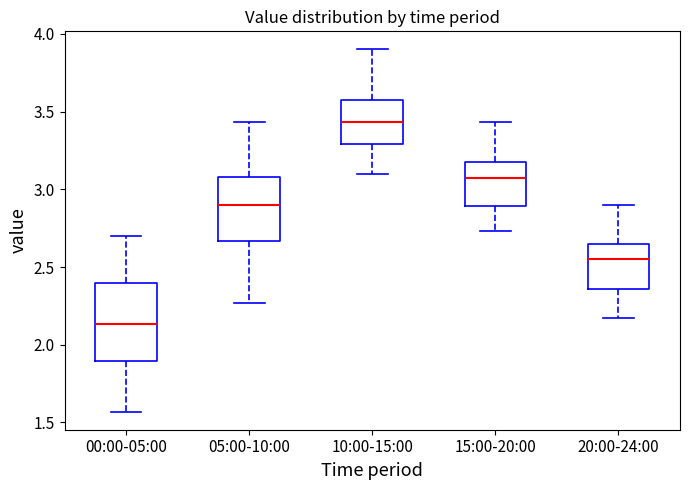

Which box's median line is the lowest?

00:00-05:00